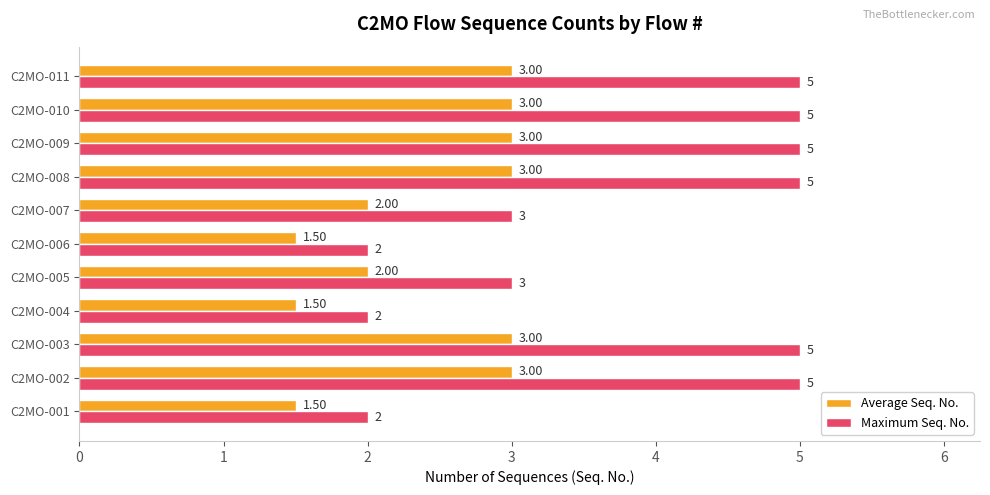

Which series has the largest range (max minus min)?

Maximum Seq. No.